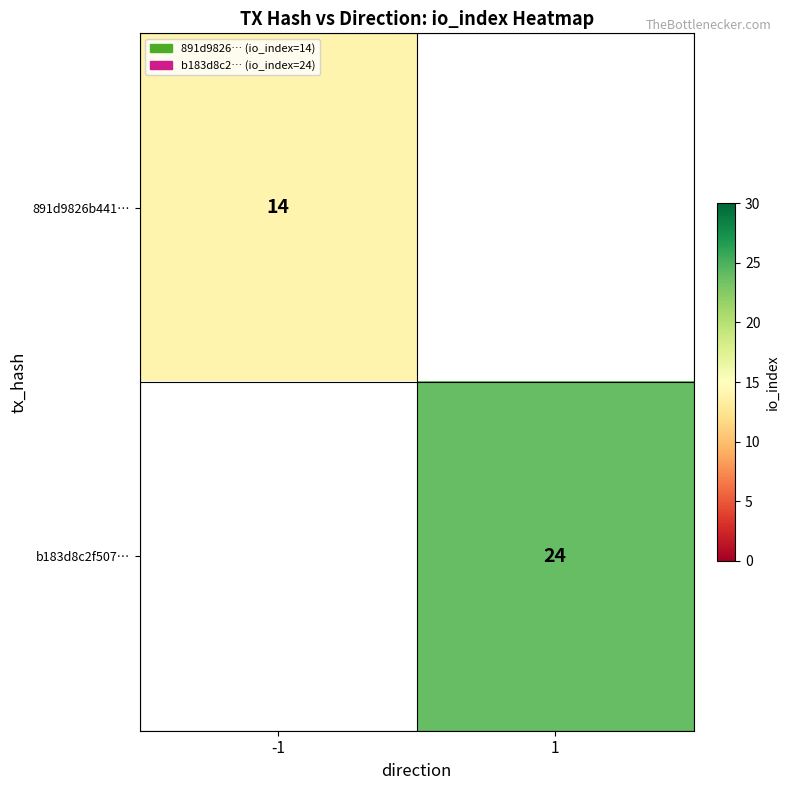

At which category does the chart reach its peak across all series?

1